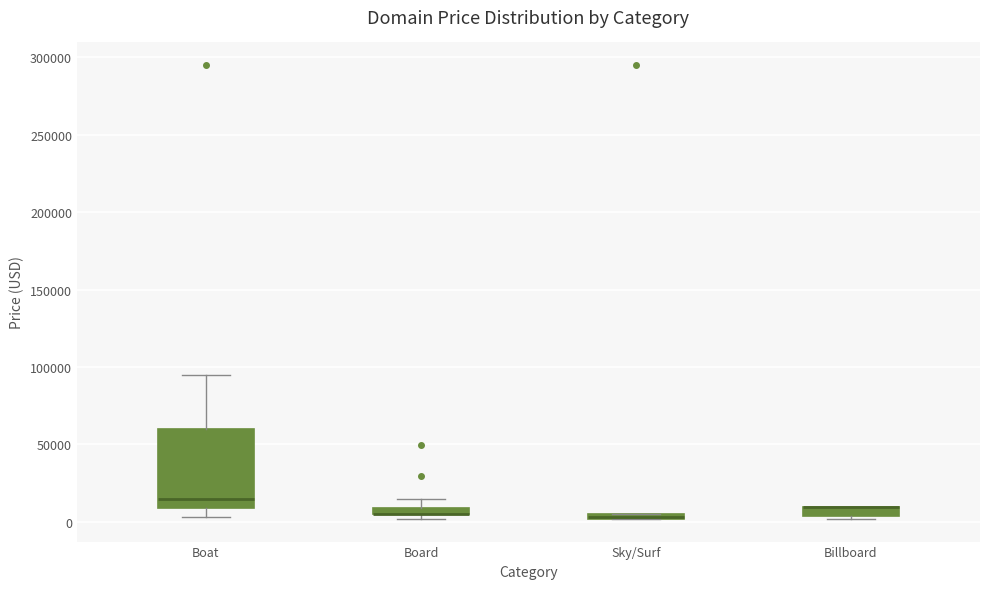

Which box is the tallest, from its lower edge to its upper edge?

Boat